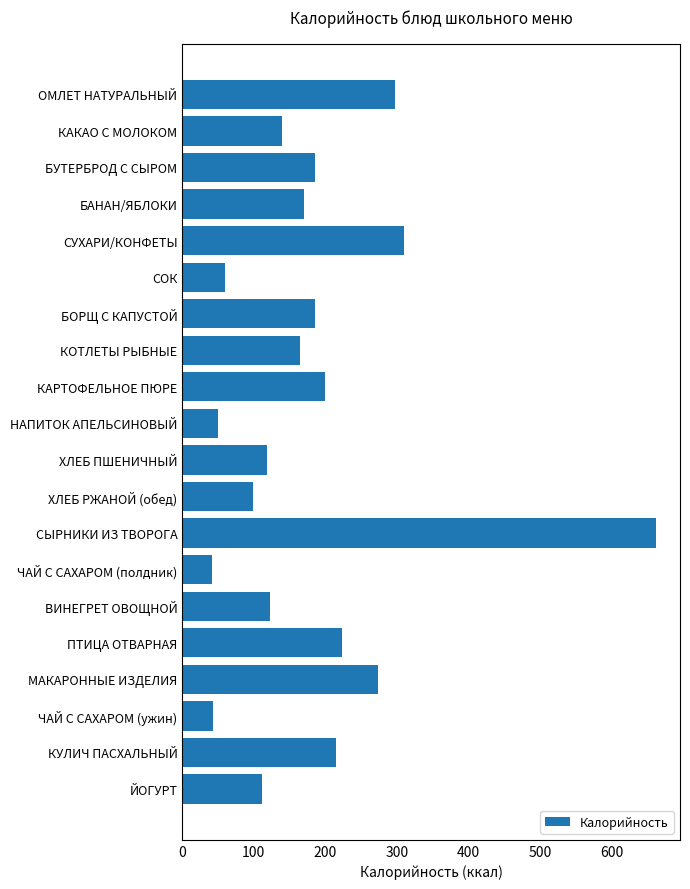

Which category has the highest value across all series?

СЫРНИКИ ИЗ ТВОРОГА